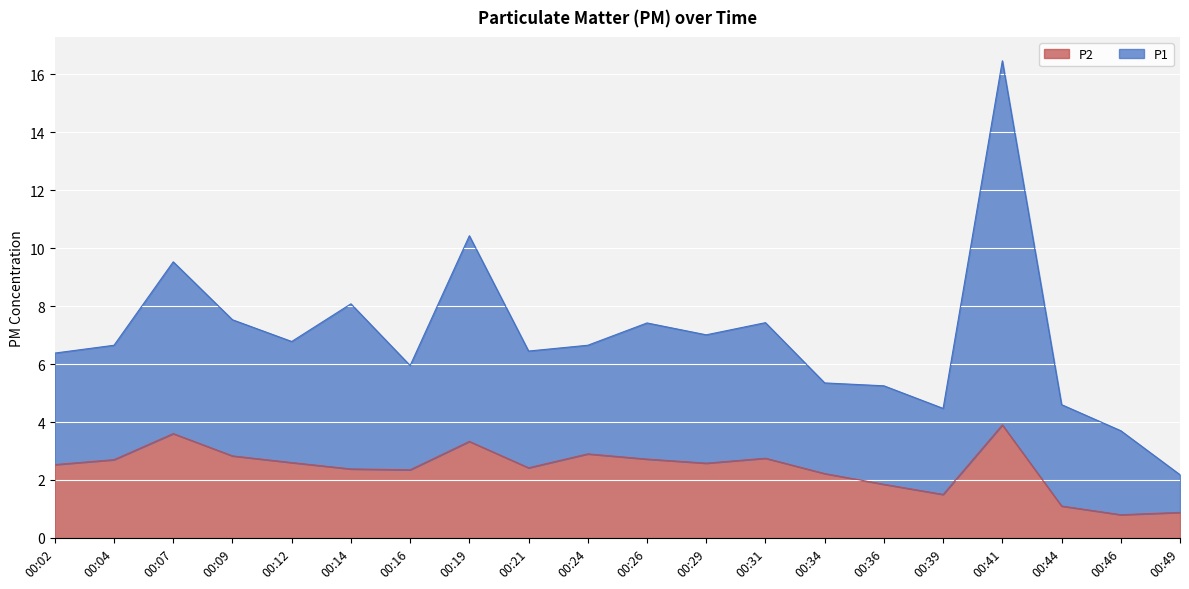

List the labels in order of P1 value, smallest first.

00:49, 00:46, 00:39, 00:44, 00:36, 00:34, 00:16, 00:02, 00:21, 00:04, 00:24, 00:12, 00:29, 00:26, 00:31, 00:09, 00:14, 00:07, 00:19, 00:41